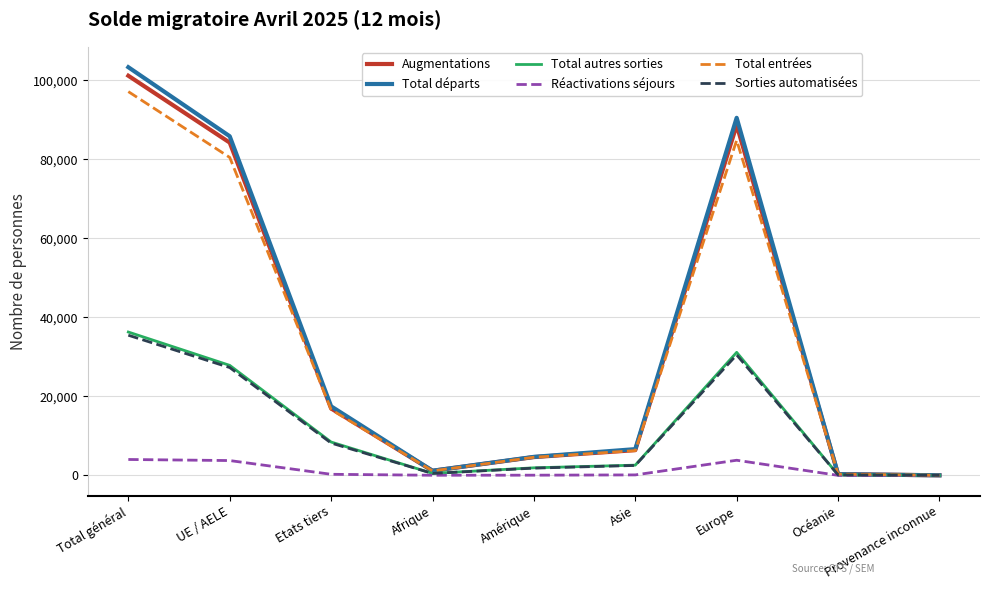

The Augmentations series shows 56748 at Europe. True or false?

False